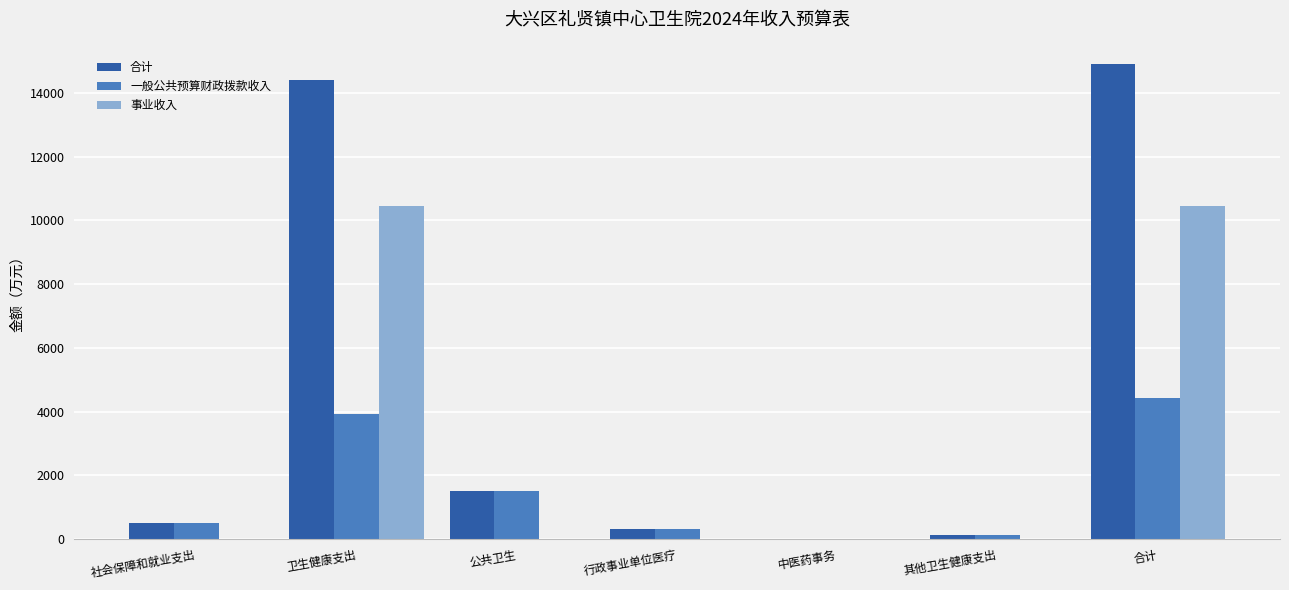

What is the sum of all 事业收入 values?

20916.4